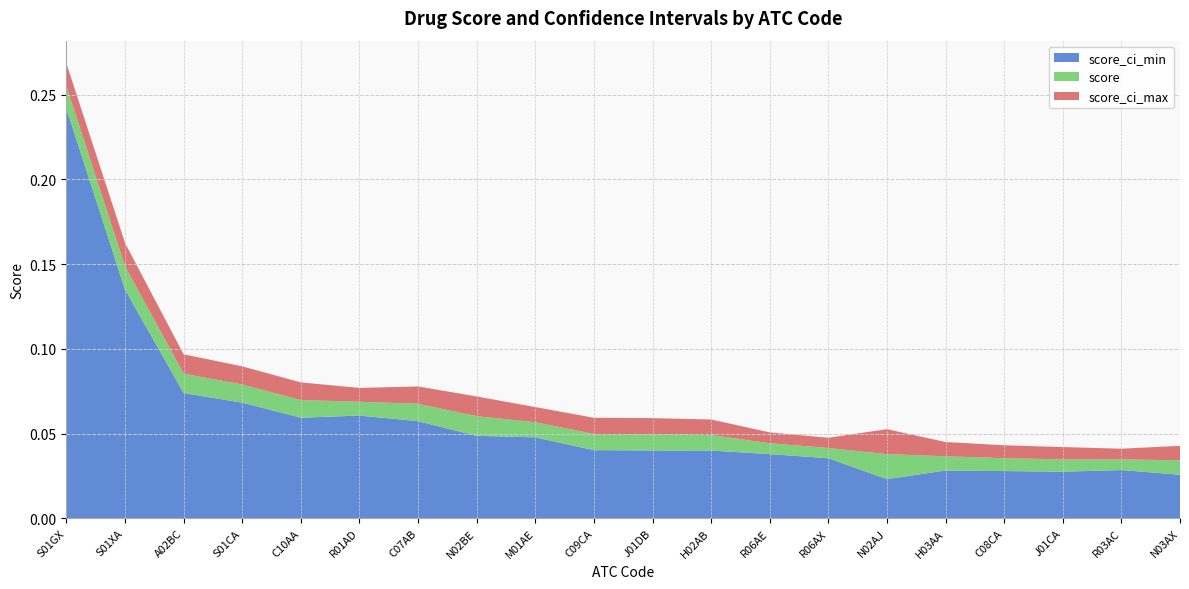

Reading left to right, list all the values displayed in this chart.

score: 0.3	0.1	0.1	0.1	0.1	0.1	0.1	0.1	0.1	0.0	0.0	0.0	0.0	0.0	0.0	0.0	0.0	0.0	0.0	0.0
score_ci_min: 0.2	0.1	0.1	0.1	0.1	0.1	0.1	0.0	0.0	0.0	0.0	0.0	0.0	0.0	0.0	0.0	0.0	0.0	0.0	0.0
score_ci_max: 0.3	0.2	0.1	0.1	0.1	0.1	0.1	0.1	0.1	0.1	0.1	0.1	0.1	0.0	0.1	0.0	0.0	0.0	0.0	0.0